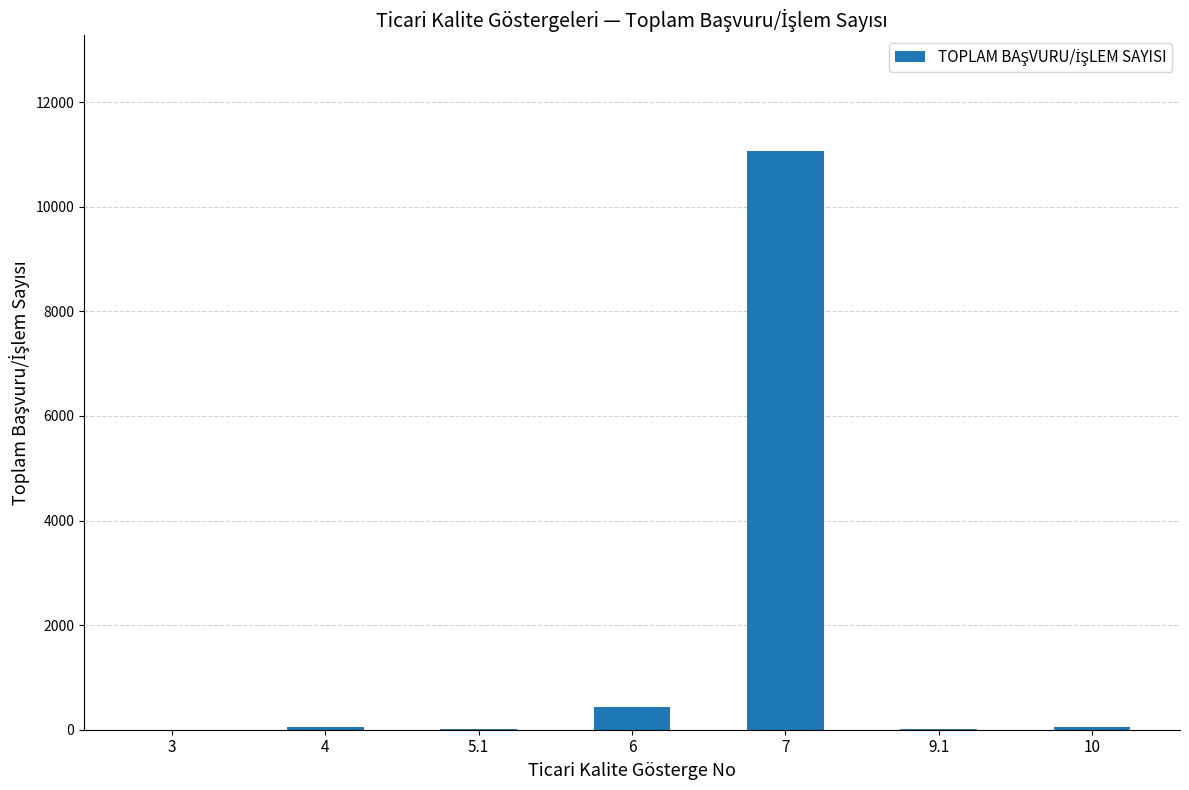

What is the maximum value shown in the chart?

11066